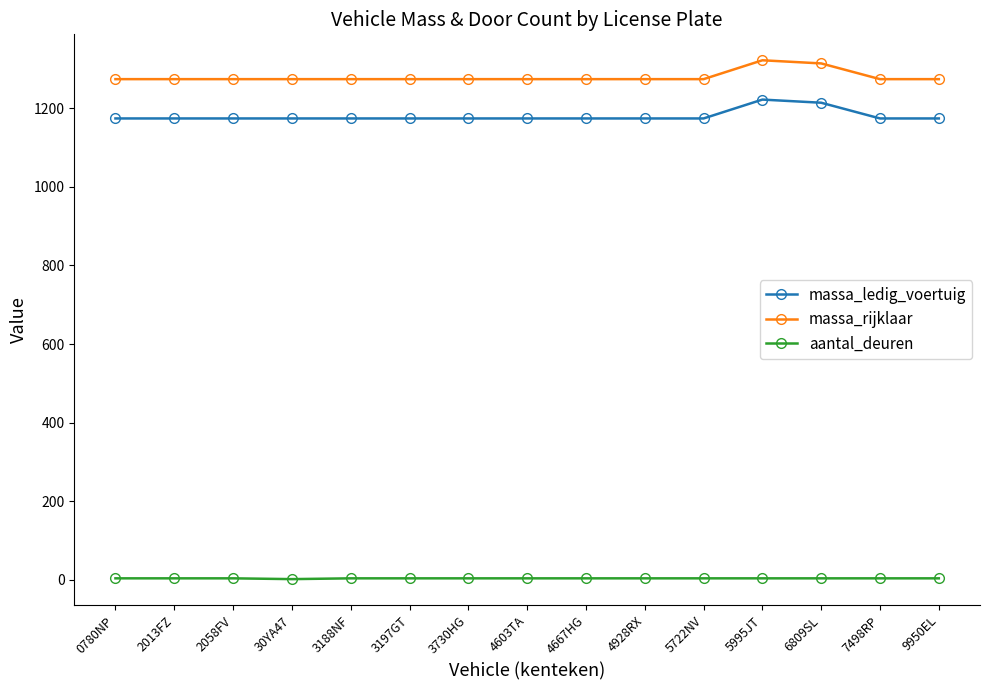

The aantal_deuren series shows 4 at 6809SL. True or false?

True